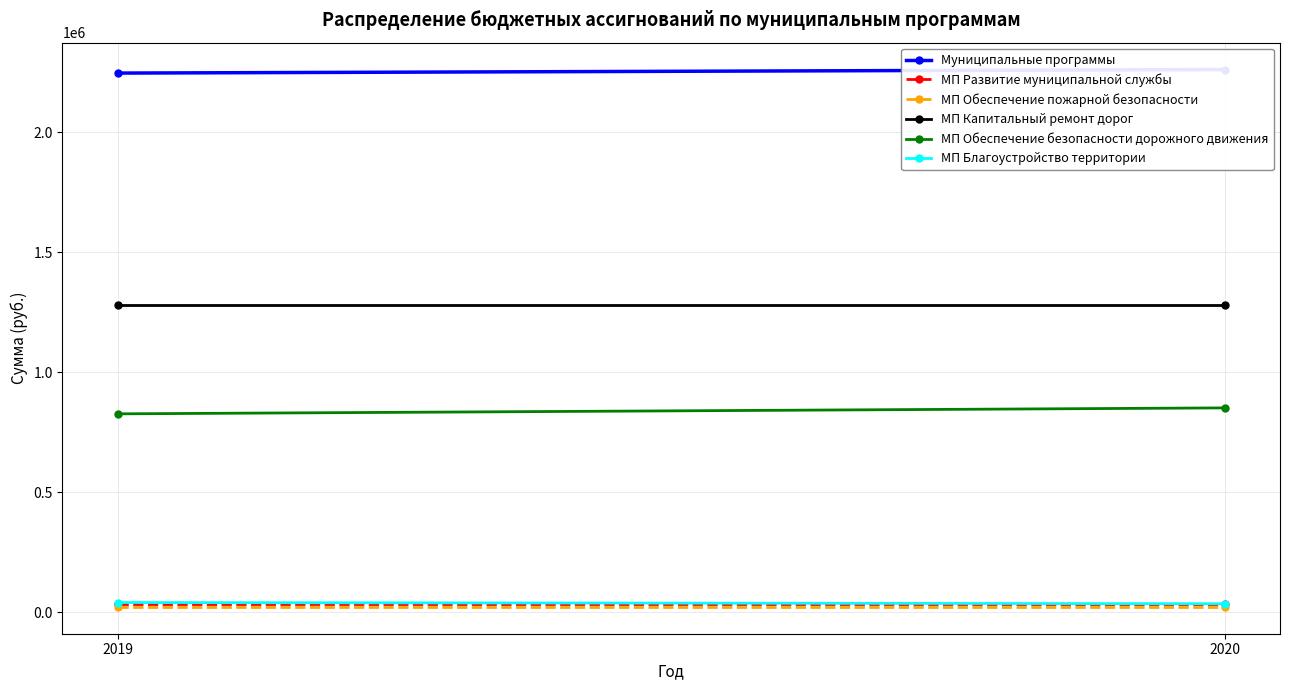

Reading left to right, list all the values displayed in this chart.

Муниципальные программы: 2019=2245700	2020=2260500
МП Развитие муниципальной службы: 2019=32000	2020=32000
МП Обеспечение пожарной безопасности: 2019=22000	2020=22000
МП Капитальный ремонт дорог: 2019=1279600	2020=1279600
МП Обеспечение безопасности дорожного движения: 2019=826100	2020=850900
МП Благоустройство территории: 2019=40000	2020=35000